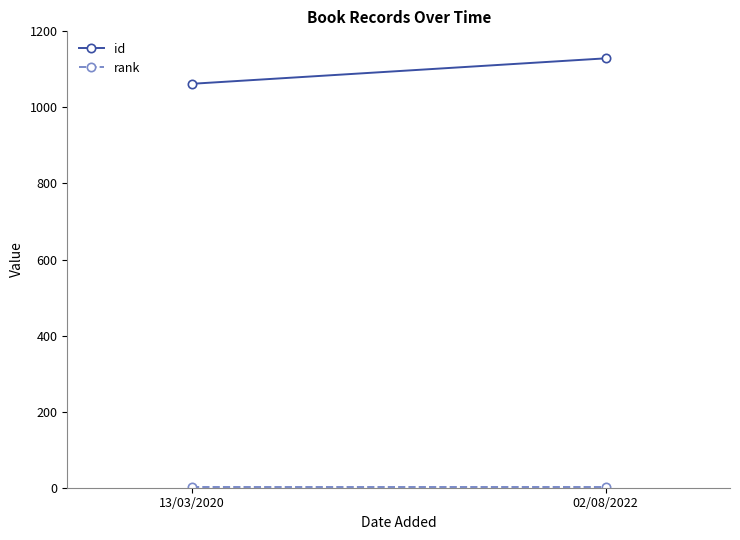

What is the label of the 2nd point from the left?

02/08/2022